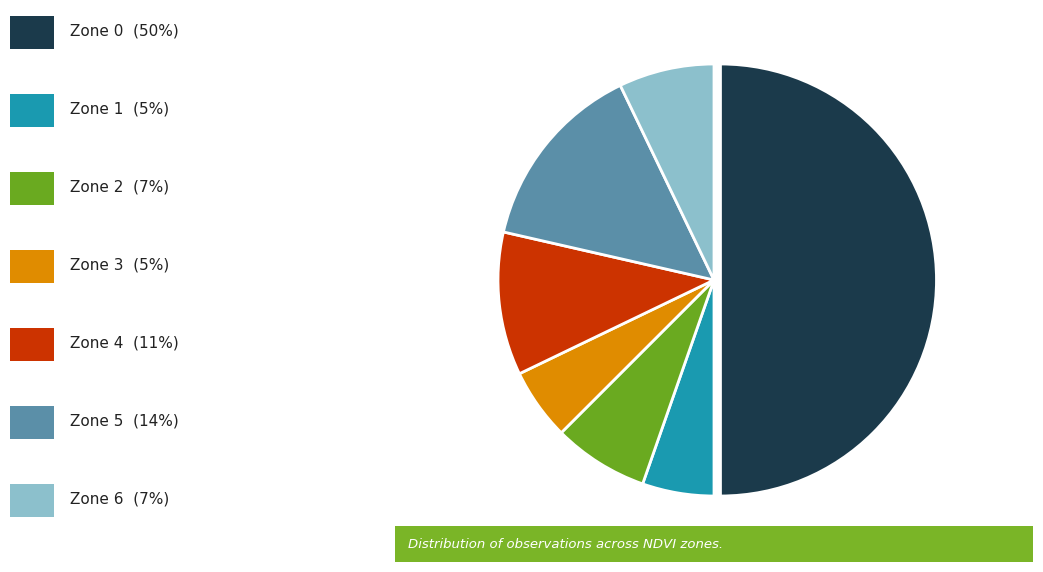

How many slices are in this pie chart?

7